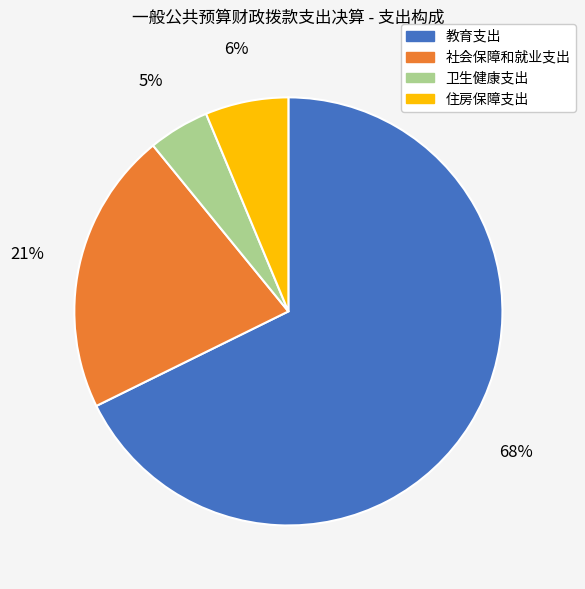

Count the number of slices in the pie.

4